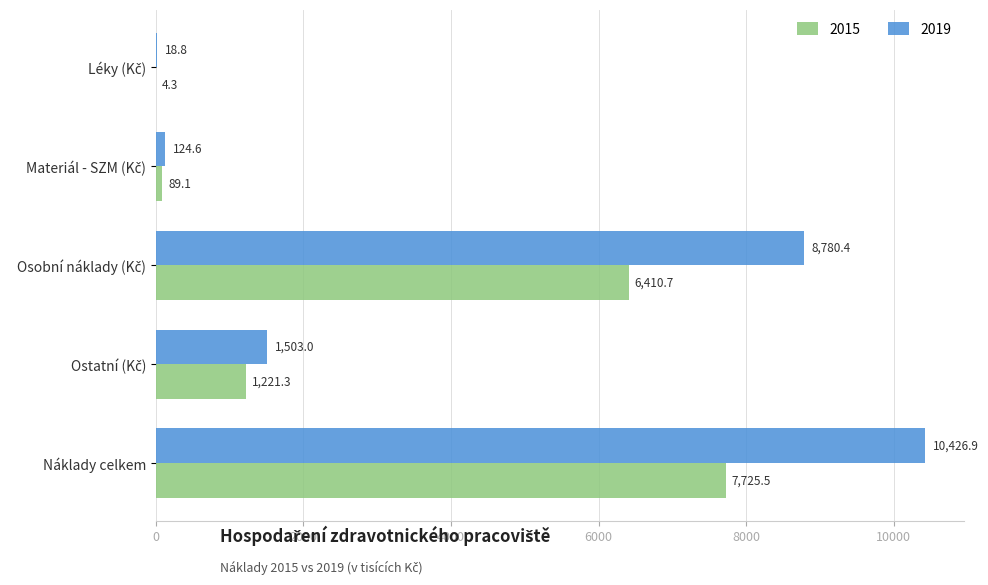

Which series has the largest total across all categories?

2019